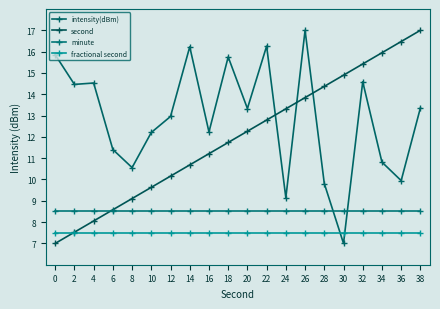

The minute series shows 8.5 at 2. True or false?

True